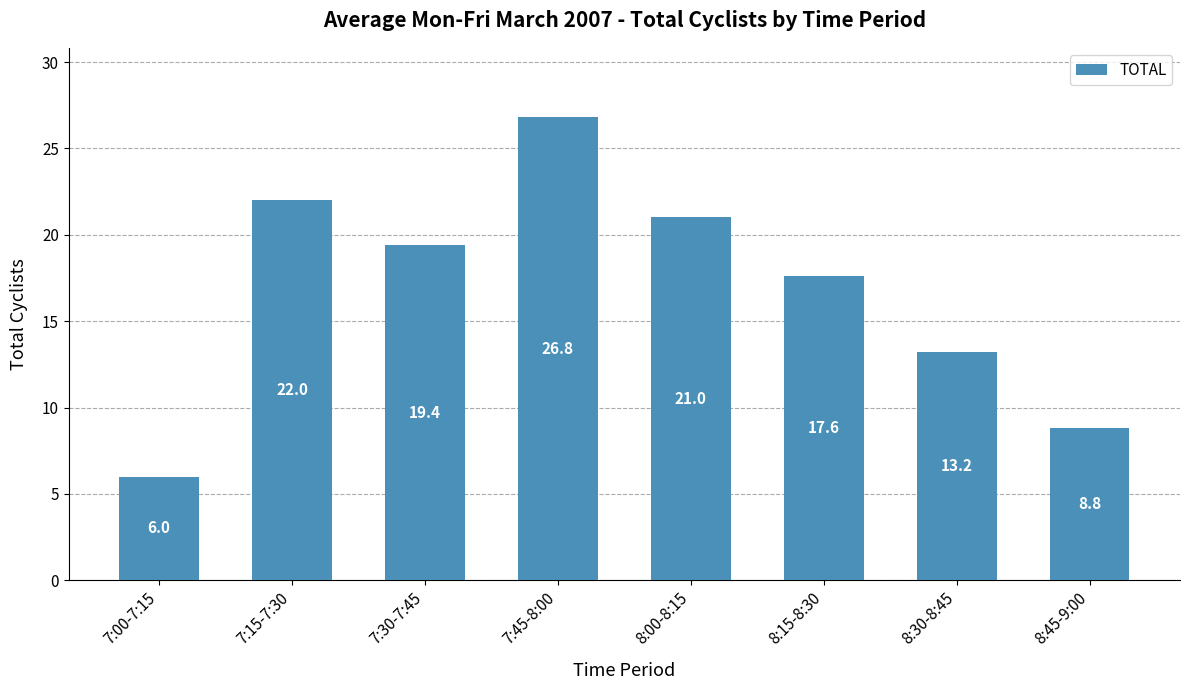

What is the average value?

16.9